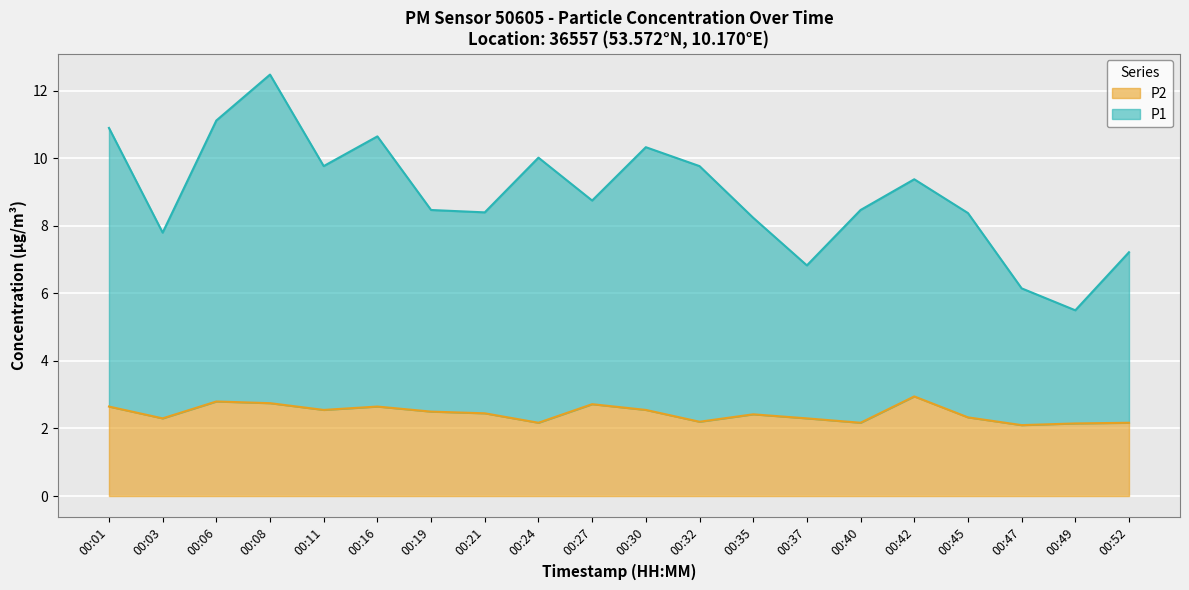

What is the minimum value shown in the chart?

2.1